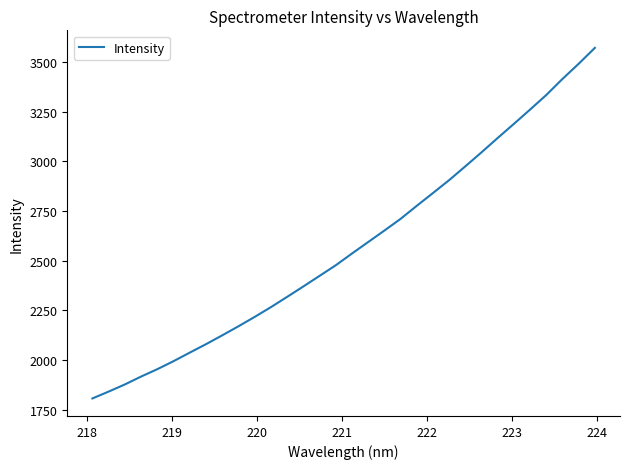

What is the smallest value displayed?

1806.7